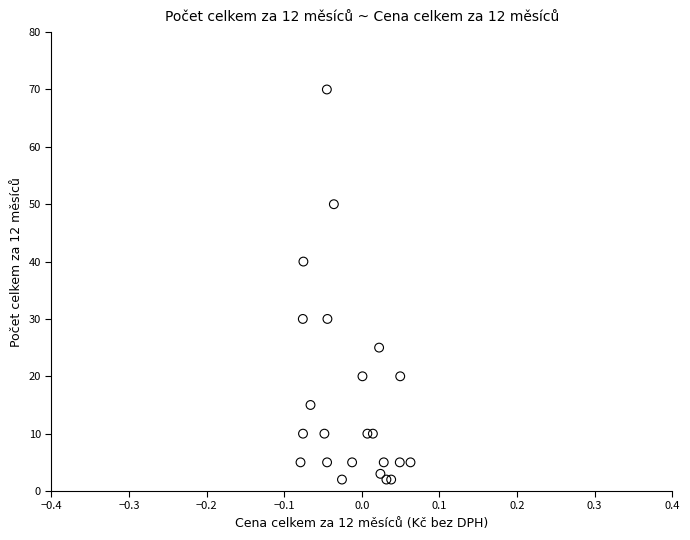

What Y value in the scatter plot is closest to 36?

40